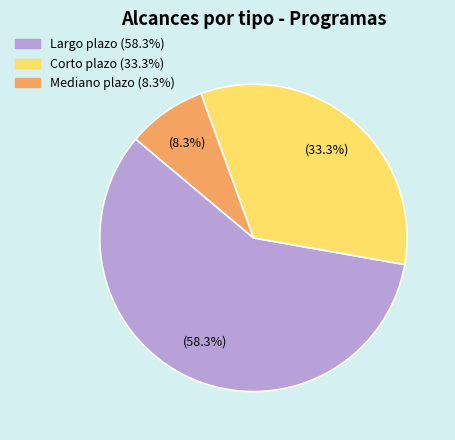

Between Corto plazo and Mediano plazo, which is larger?

Corto plazo